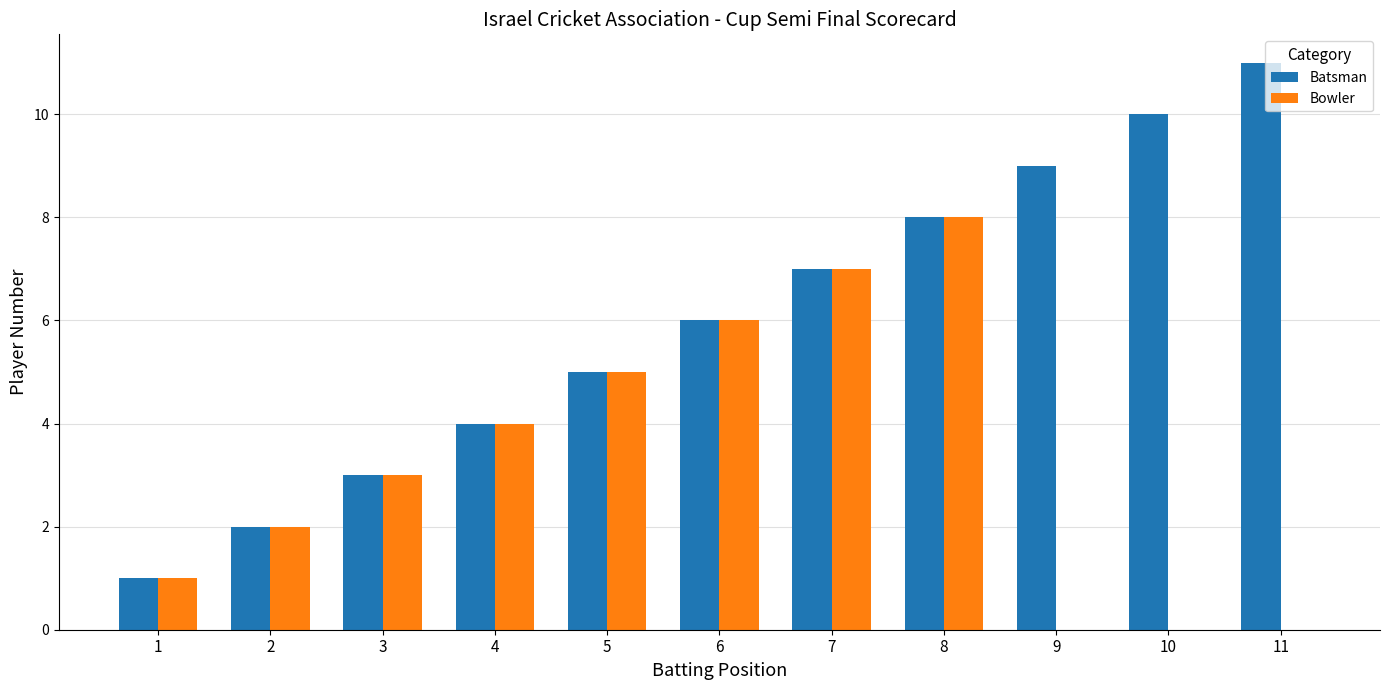

What is the maximum value shown in the chart?

11